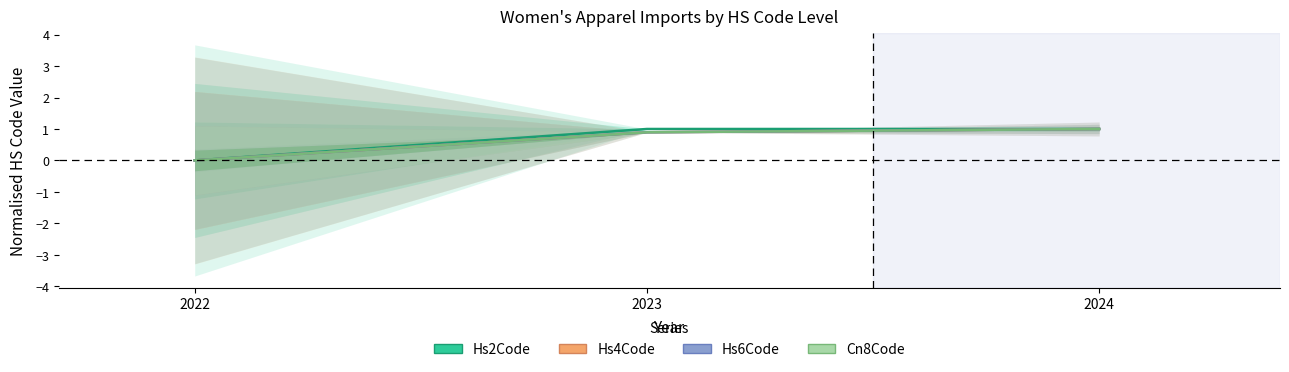

Reading left to right, what are all the values shown in this chart?

Hs2Code: 0.0	1.0	1.0
Hs4Code: 0.0	0.9	1.0
Hs6Code: 0.0	0.9	1.0
Cn8Code: 0.0	0.9	1.0